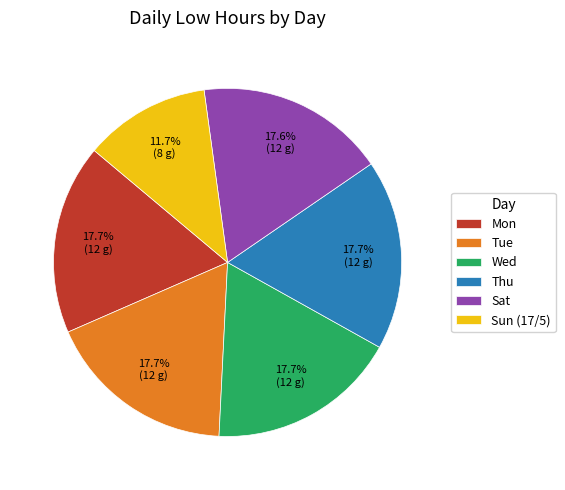

Does any single category account for the majority?

No